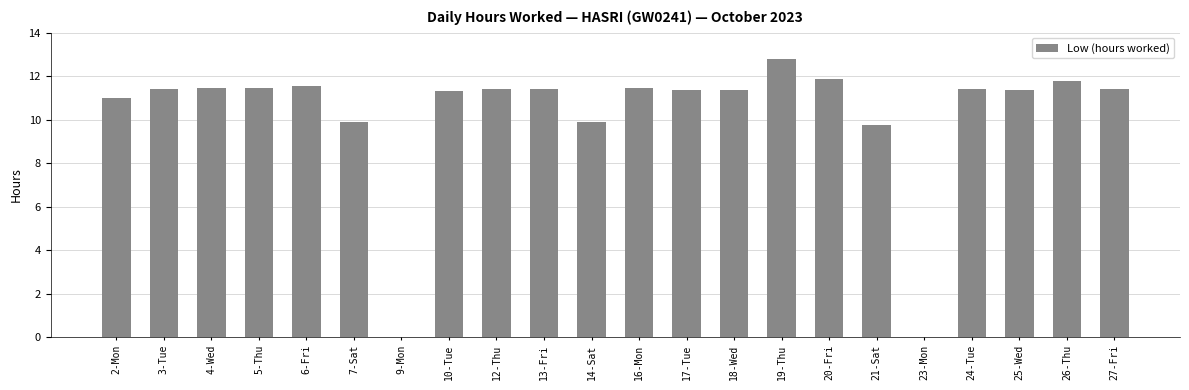

Where is the data nearest to the value 6?

21-Sat